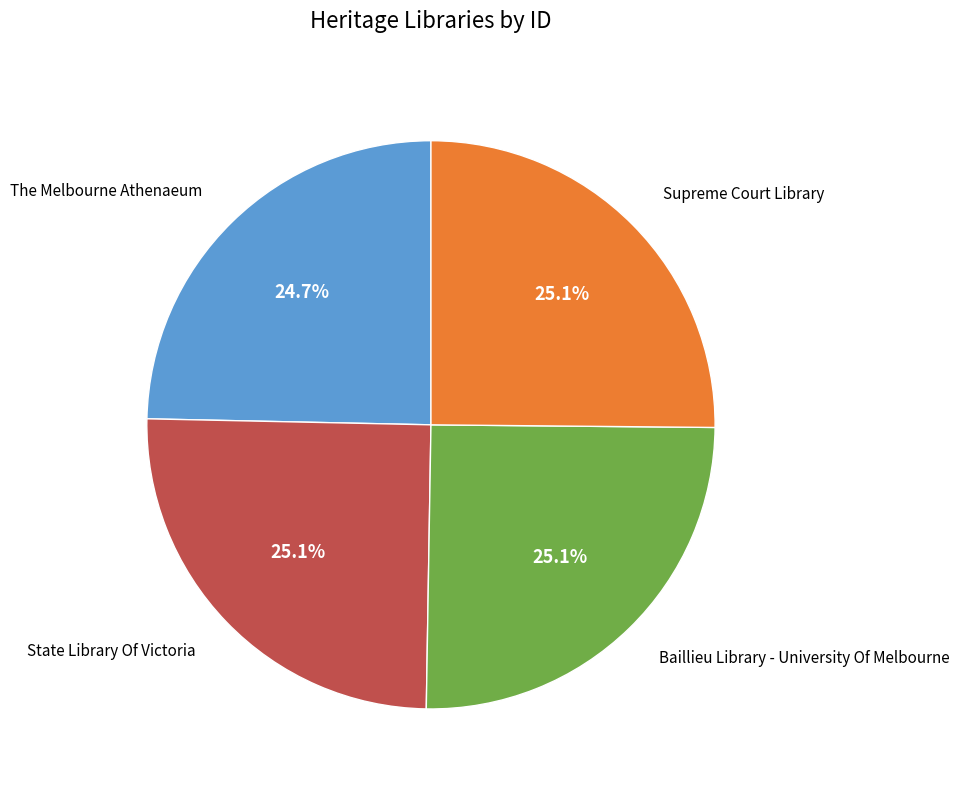

Count the number of slices in the pie.

4